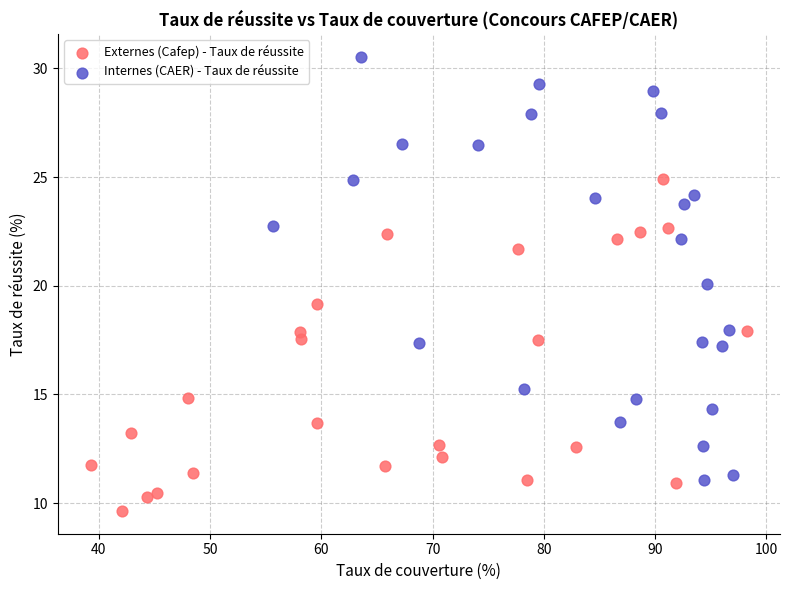

Which series has the widest spread of Y values?

Internes (CAER) - Taux de réussite